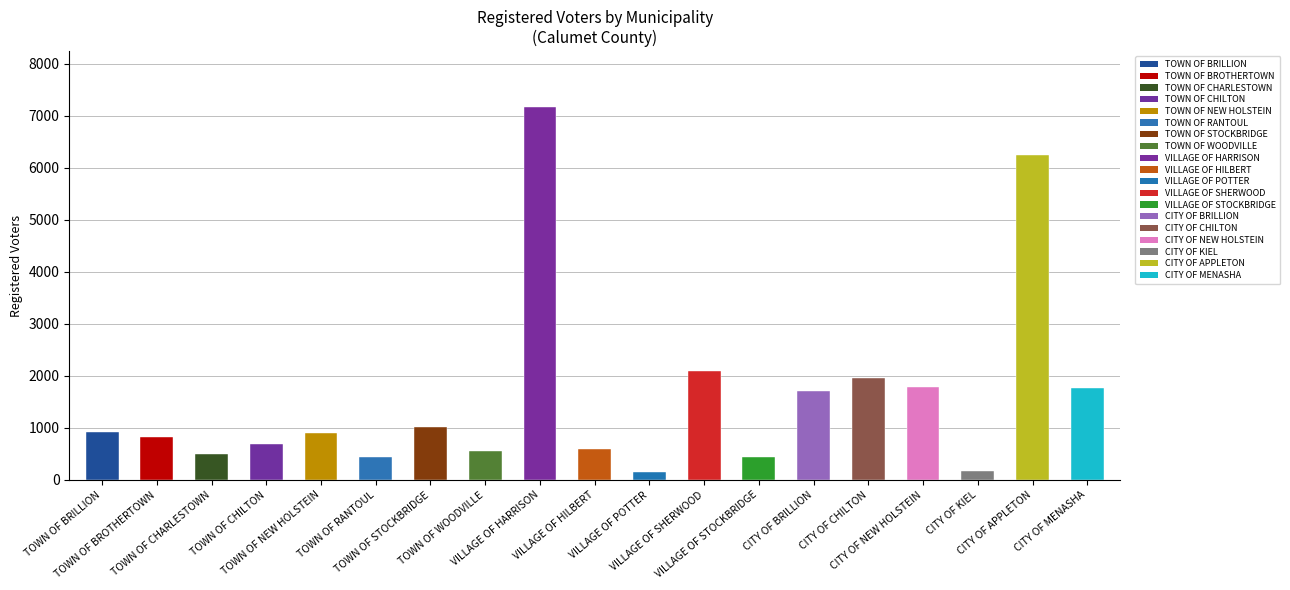

The value at TOWN OF CHARLESTOWN is 500. True or false?

True